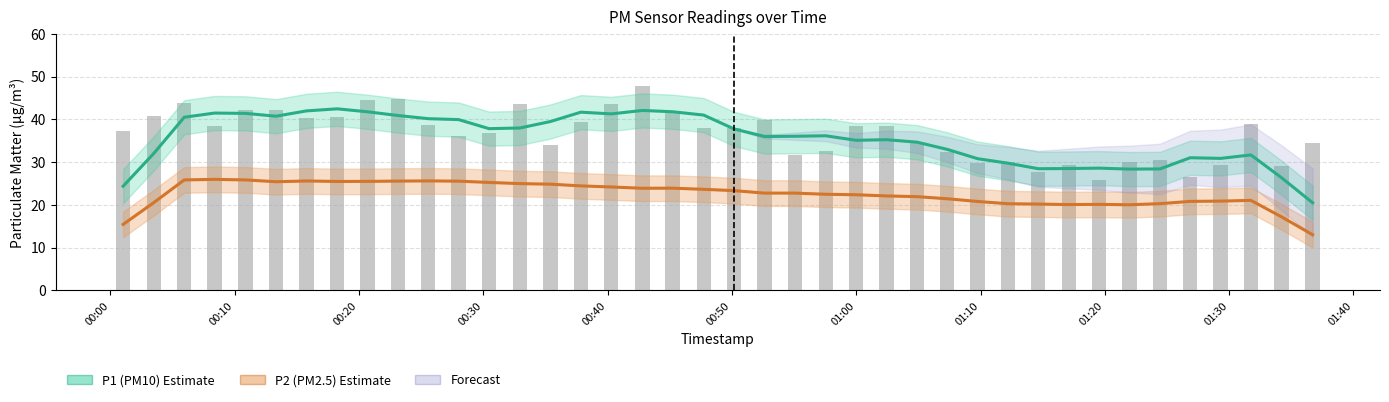

How many categories are shown in the chart?

40